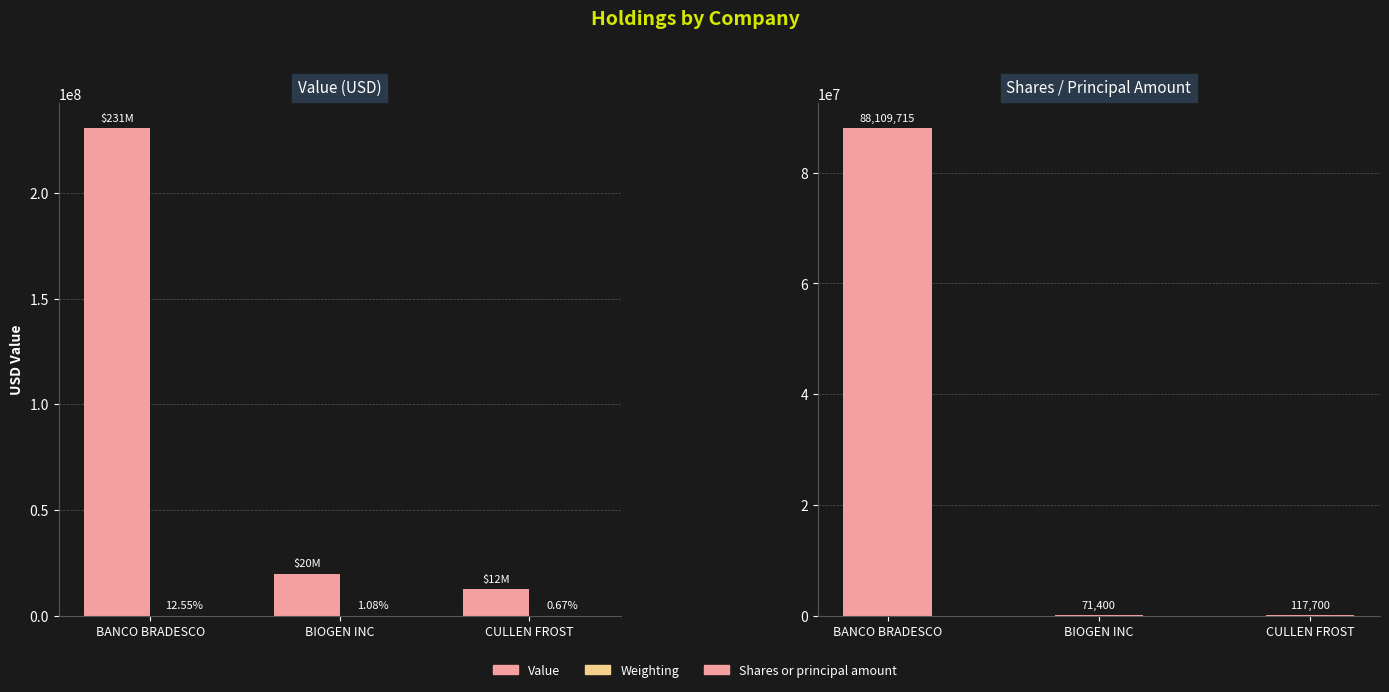

What are all the series names shown in the legend?

Value, Weighting, Shares or principal amount